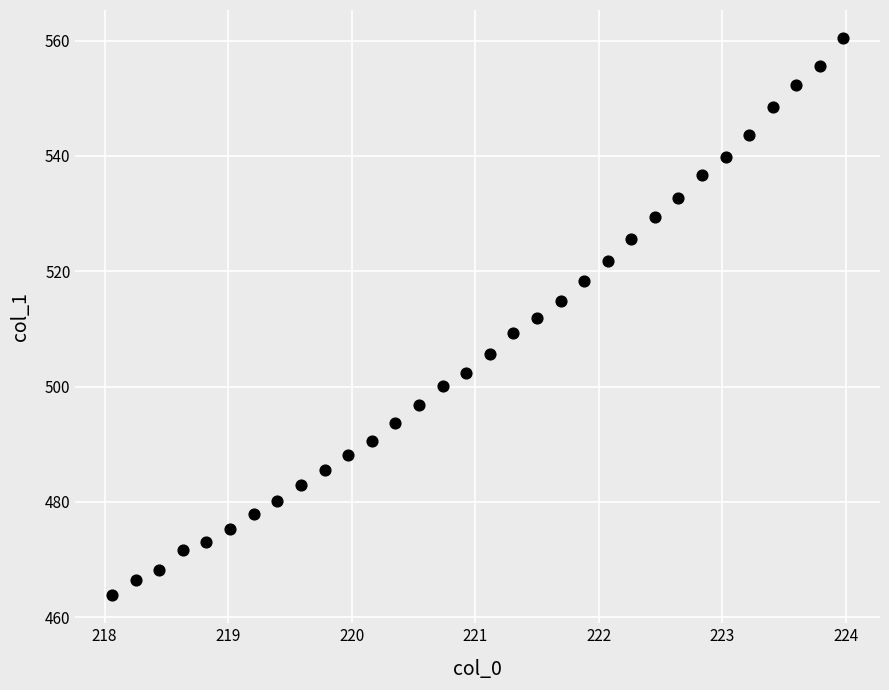

What is the range of X values (max minus min)?

5.9